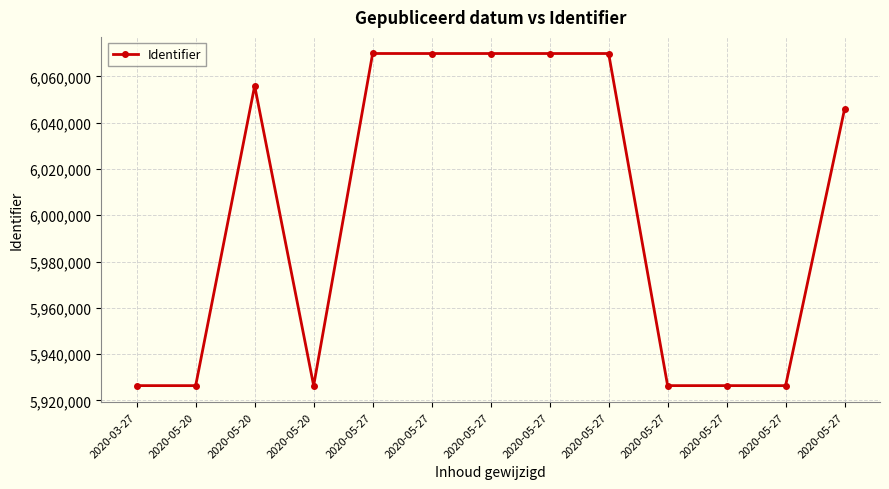

What is the maximum value shown in the chart?

6069934